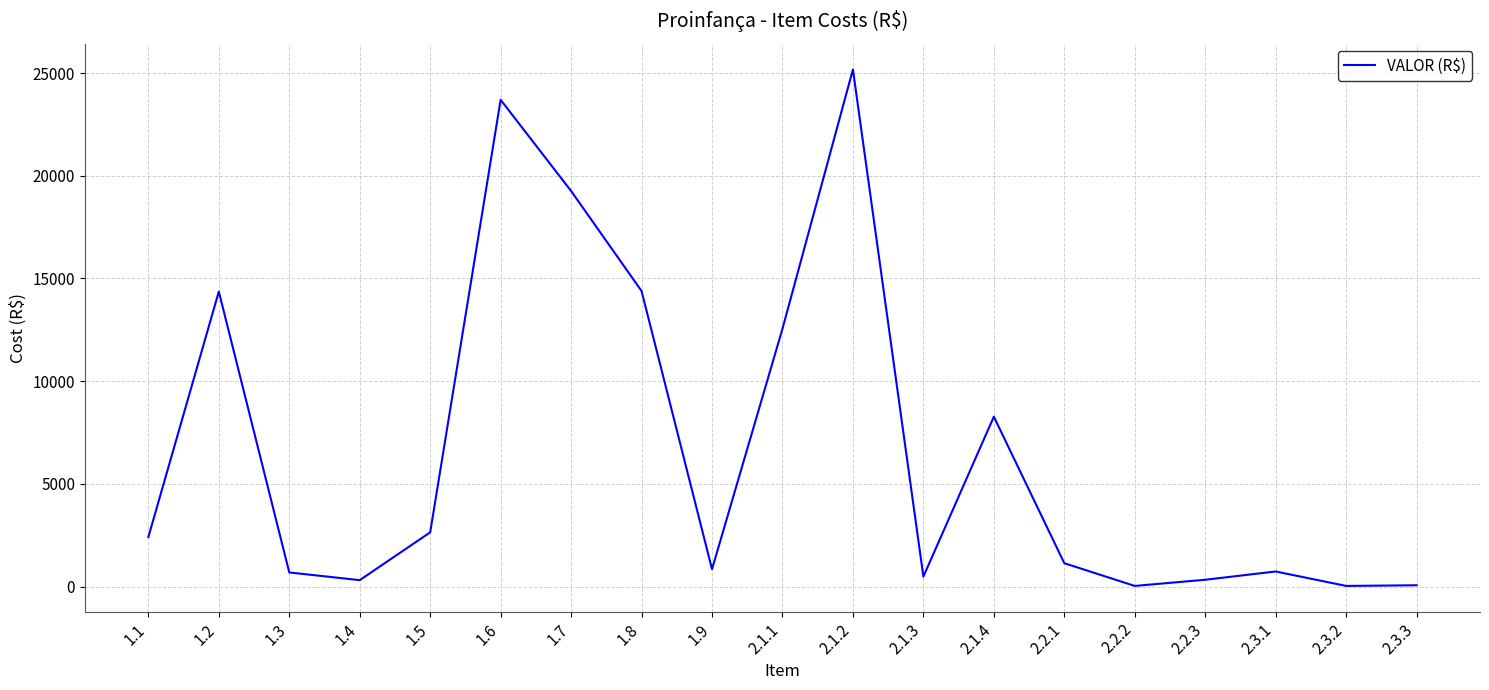

Where does the data first go above 1141?

1.1